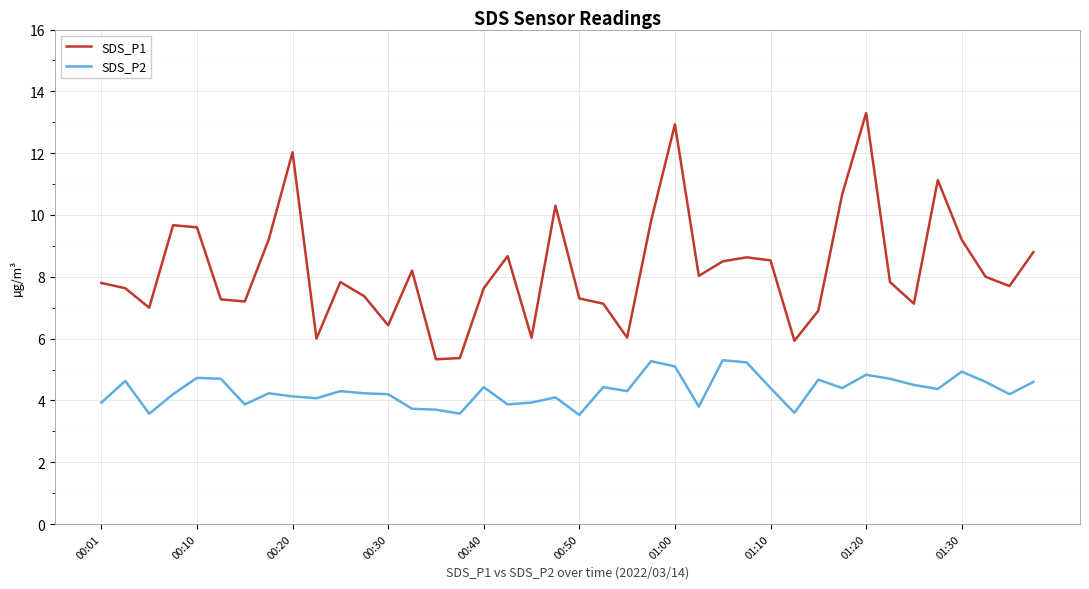

What is the difference between the second highest and minimum values in the SDS_P1 series?

7.6